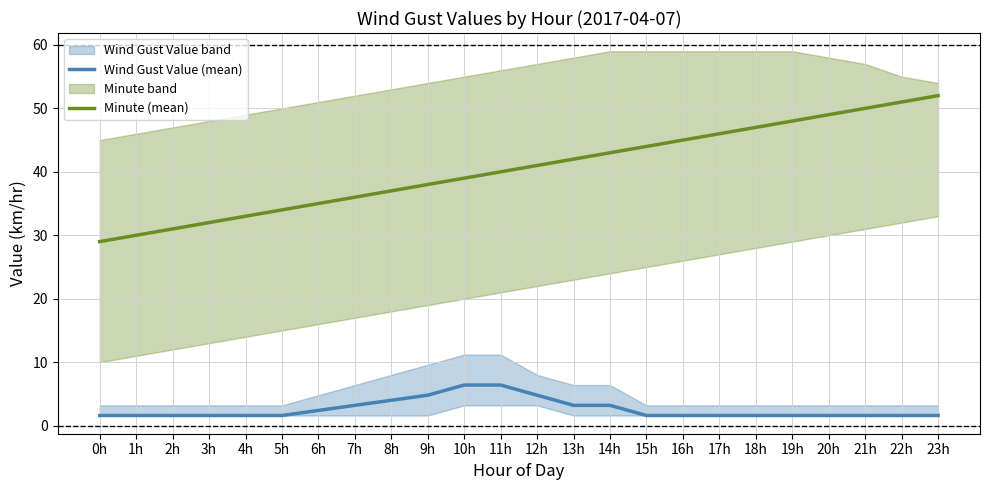

List the series in order of their peak value, lowest first.

Wind Gust Value (mean), Minute (mean)